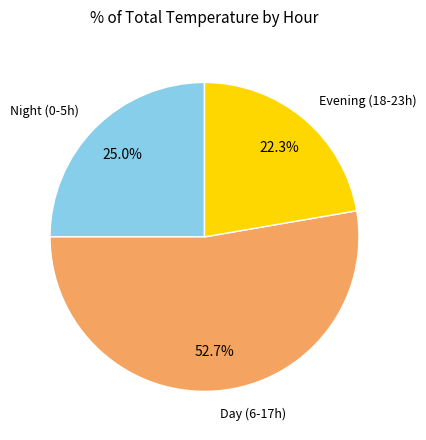

Which has a higher value, Day (6-17h) or Evening (18-23h)?

Day (6-17h)